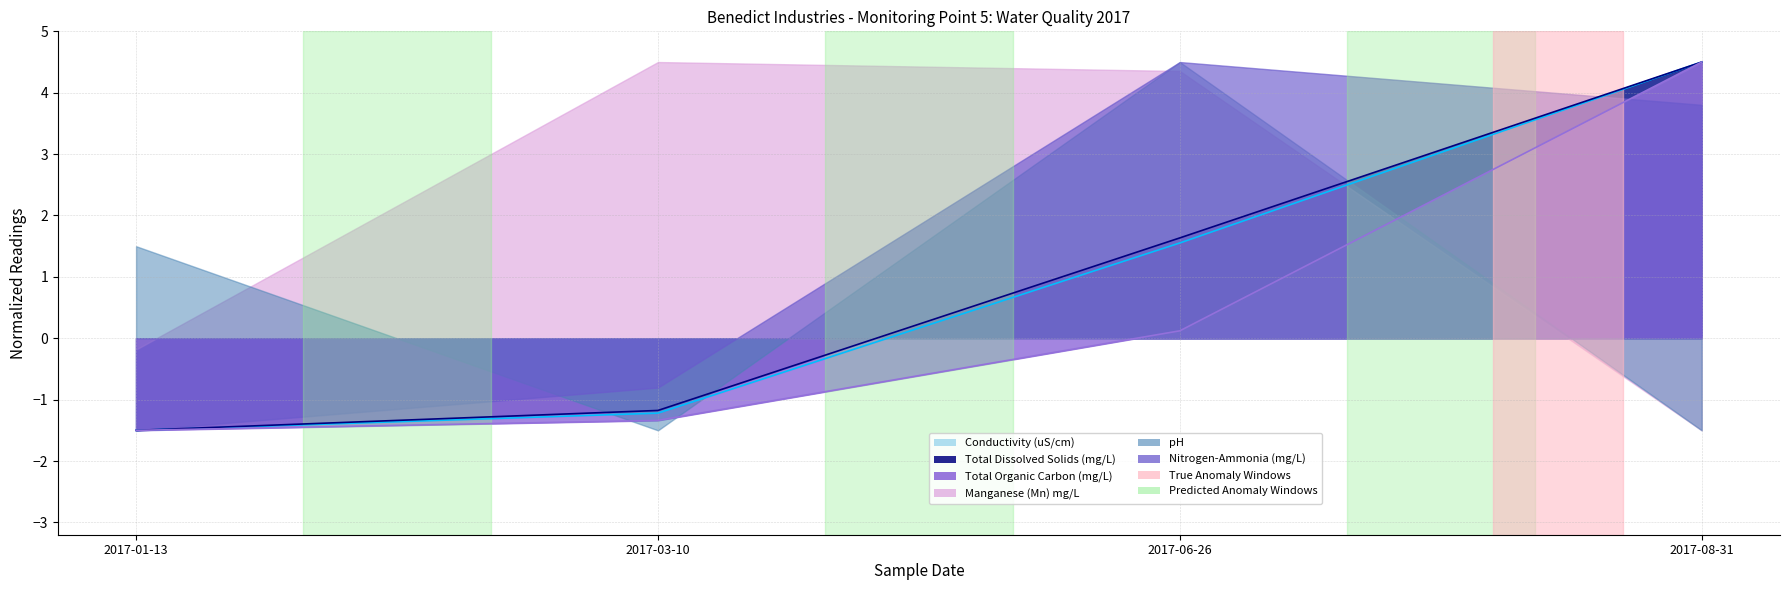

What is the difference between the Total Dissolved Solids (mg/L) values at 2017-06-26 and 2017-08-31?

2.9